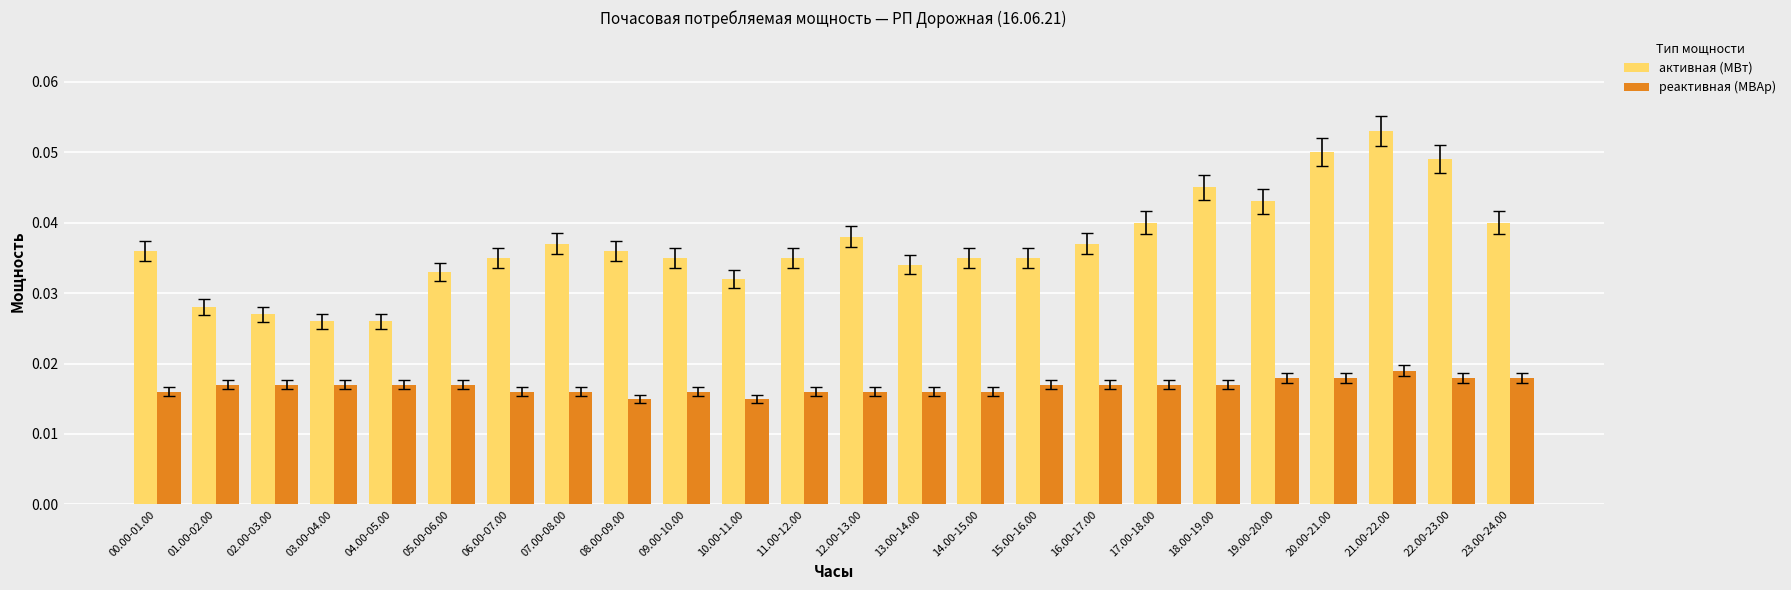

Does the chart contain stacked bars?

No